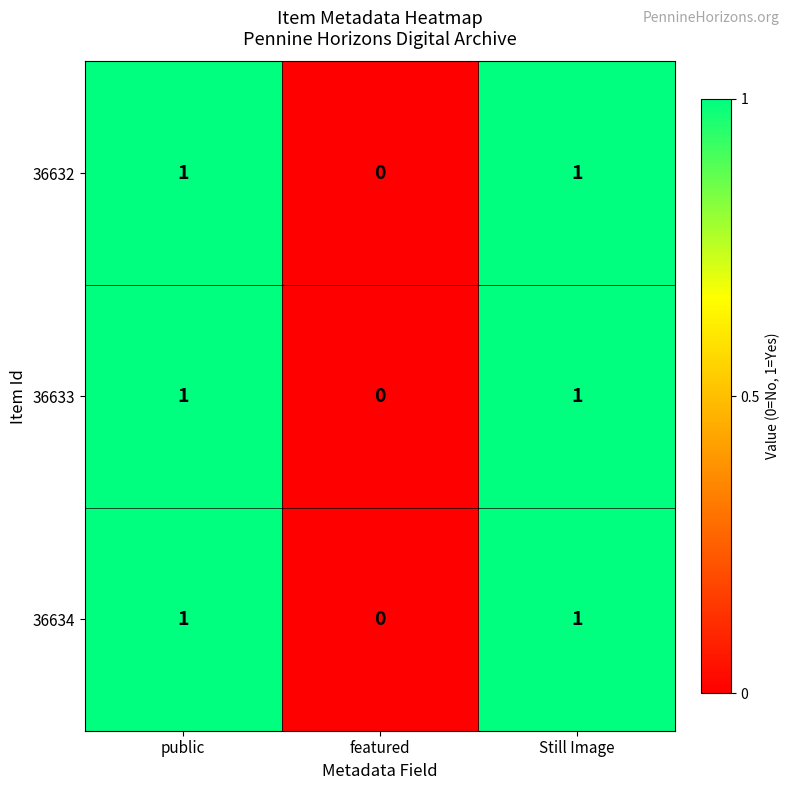

The value of 36632 at Still Image is 1. True or false?

True